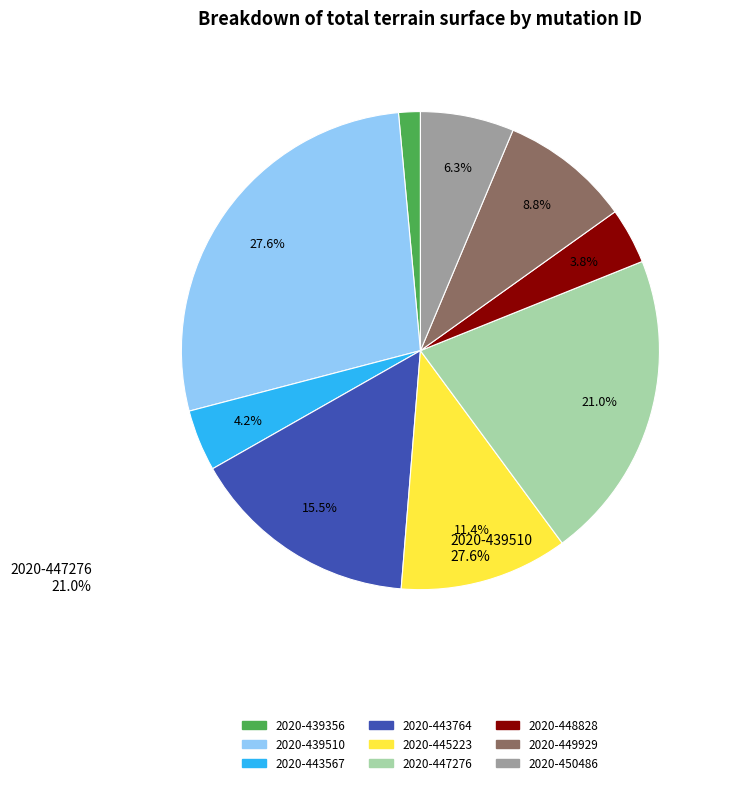

What is the smallest slice in the pie chart?

2020-439356